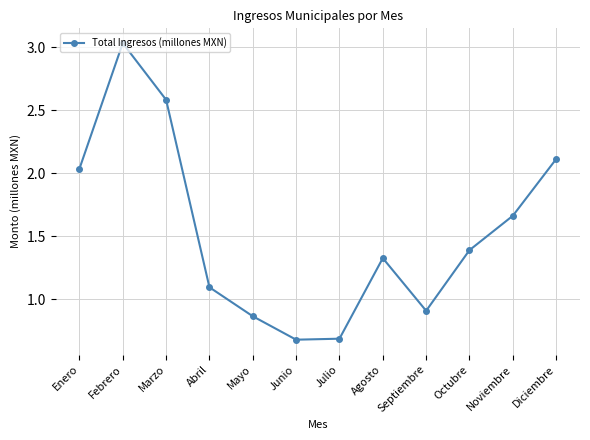

Which category has the highest value across all series?

Febrero